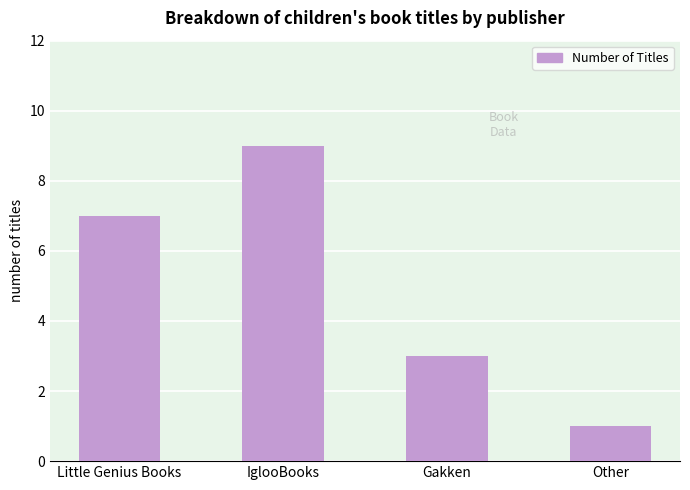

The chart shows a value of 7 at Little Genius Books. True or false?

True